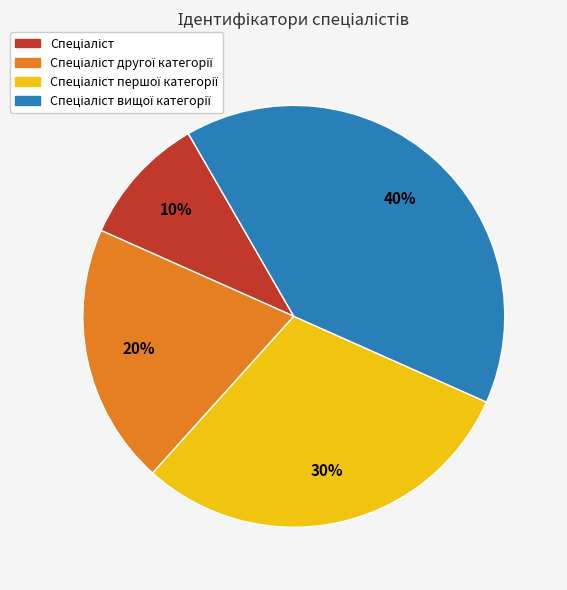

Is there a majority slice in this chart?

No